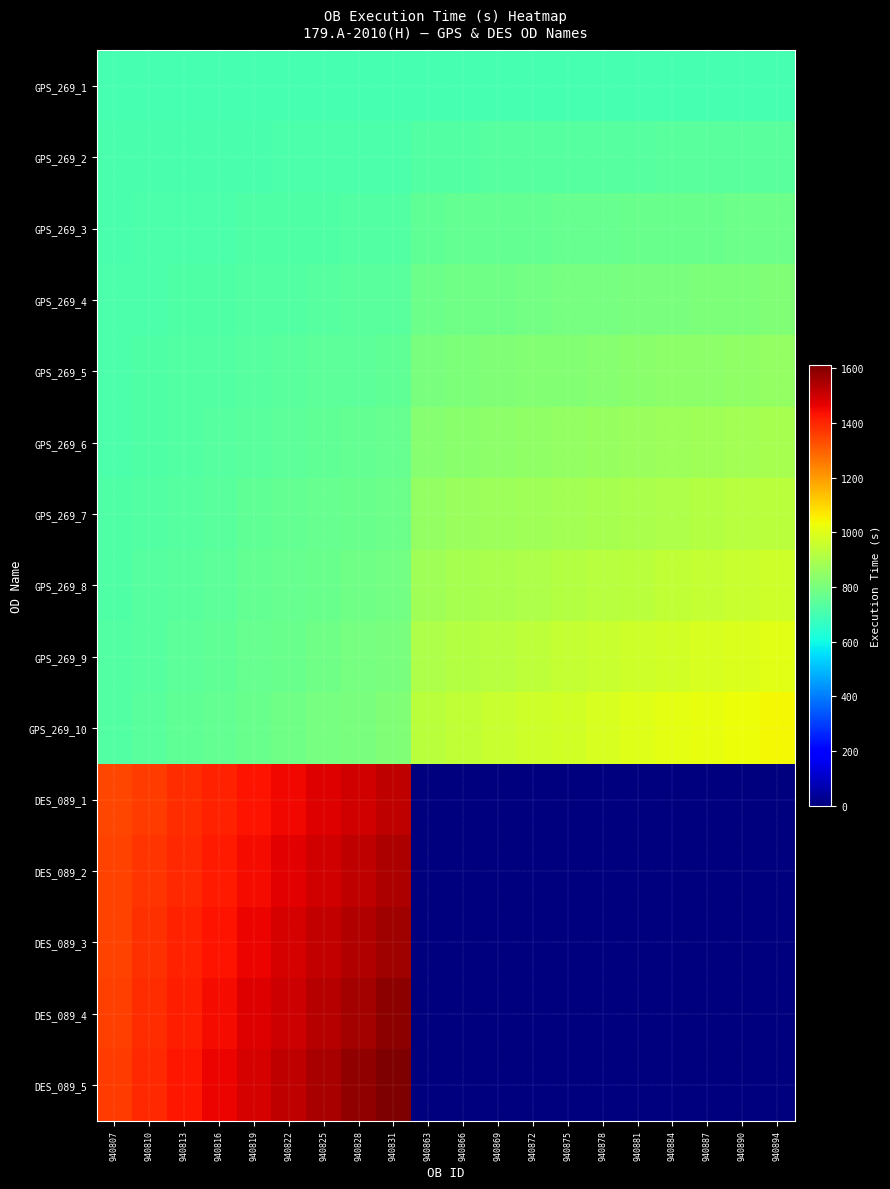

Between 940884 and 940822, which is larger?

940884